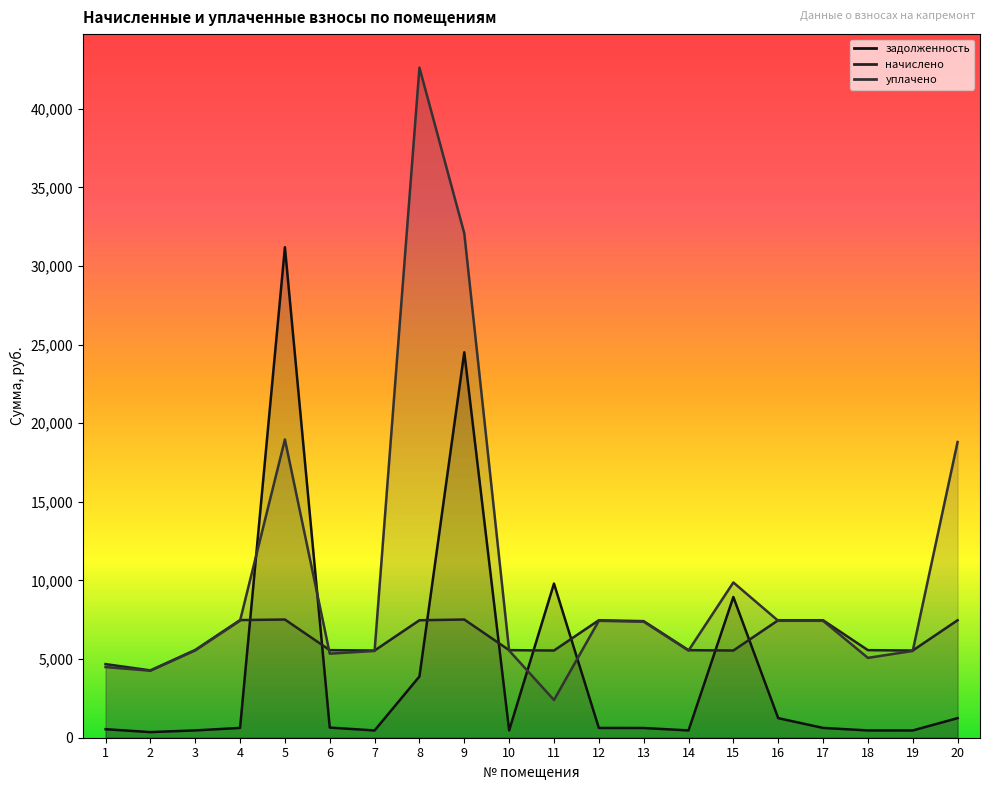

How many intersections are there between начислено and уплачено?

7